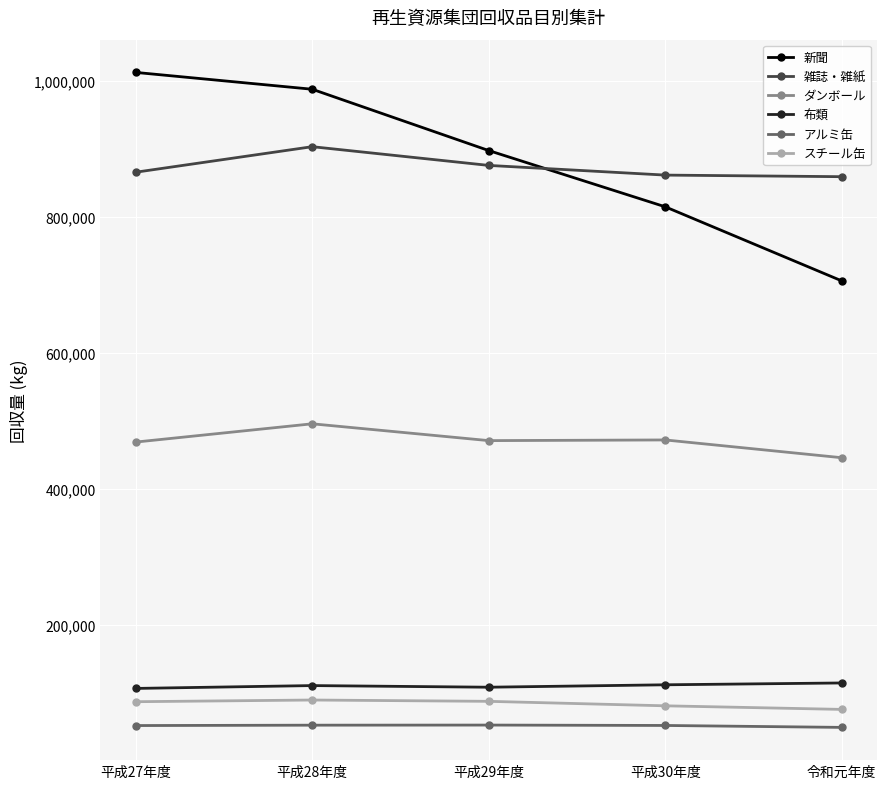

What is the difference between the highest and lowest values at 平成28年度?

935240